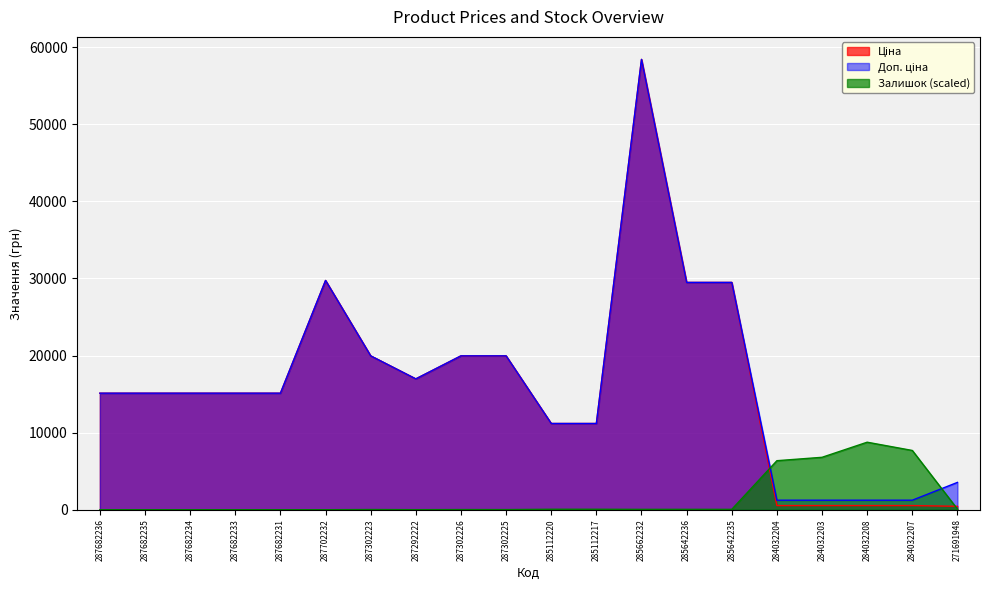

Reading left to right, transcribe all the data shown in this chart.

Ціна: 15120.0	15120.0	15120.0	15120.0	15120.0	29747.2	19964.2	16976.3	19964.2	19964.2	11188.2	11188.2	58426.5	29491.5	29491.5	539.0	539.0	539.0	539.0	443.1
Доп. ціна: 15120.0	15120.0	15120.0	15120.0	15120.0	29747.2	19964.2	16976.3	19964.2	19964.2	11188.2	11188.2	58426.5	29491.5	29491.5	1235.4	1235.4	1235.4	1235.4	3545.0
Залишок: 0.0	0.0	0.0	0.0	0.0	0.0	25.7	7.3	22.0	18.3	62.4	62.4	47.7	51.4	47.7	6361.1	6801.3	8760.3	7689.1	80.7